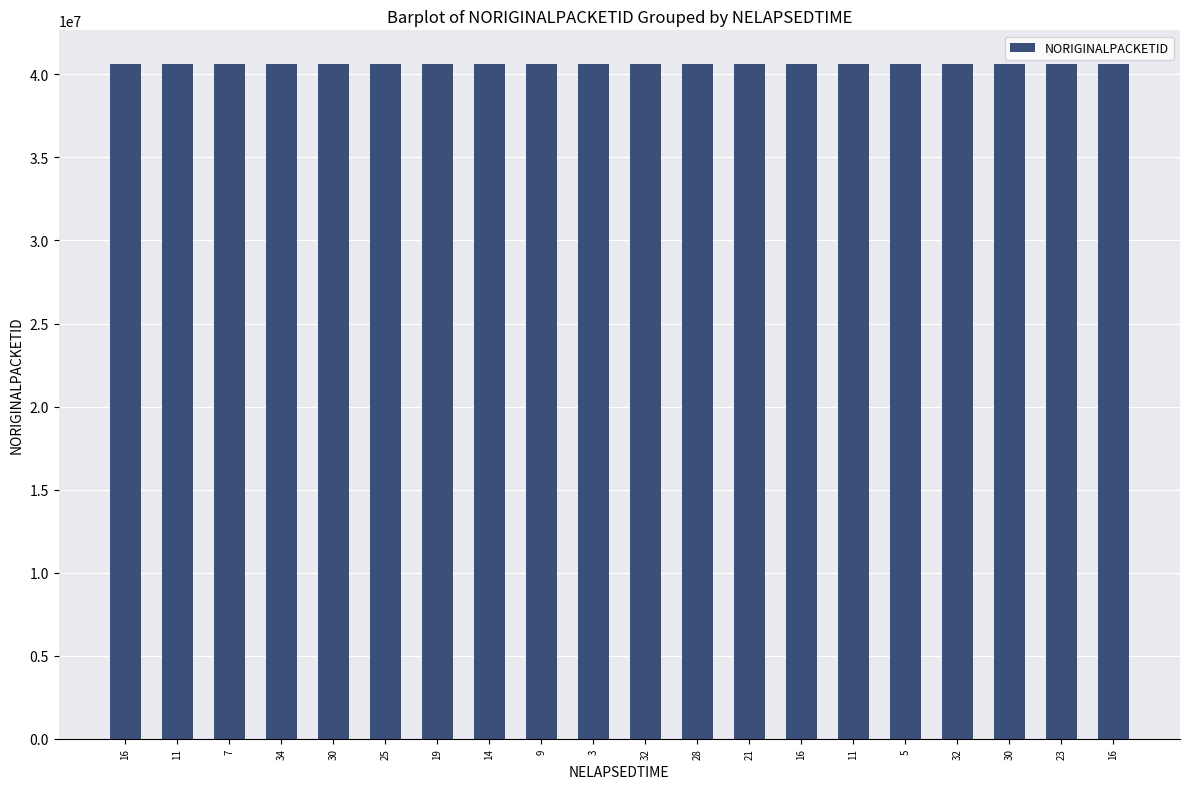

Does the chart contain any negative values?

No